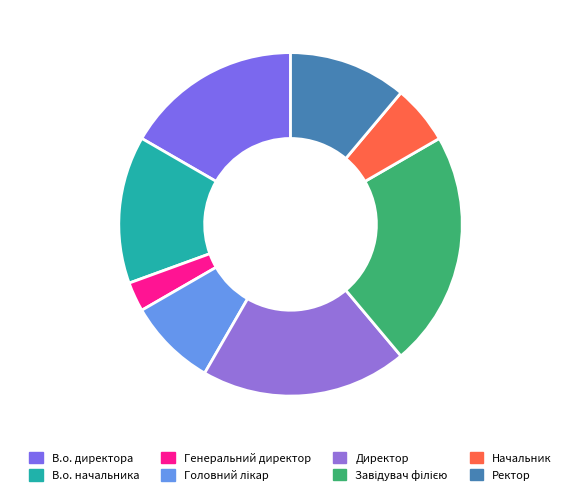

How many segments does this pie chart have?

8